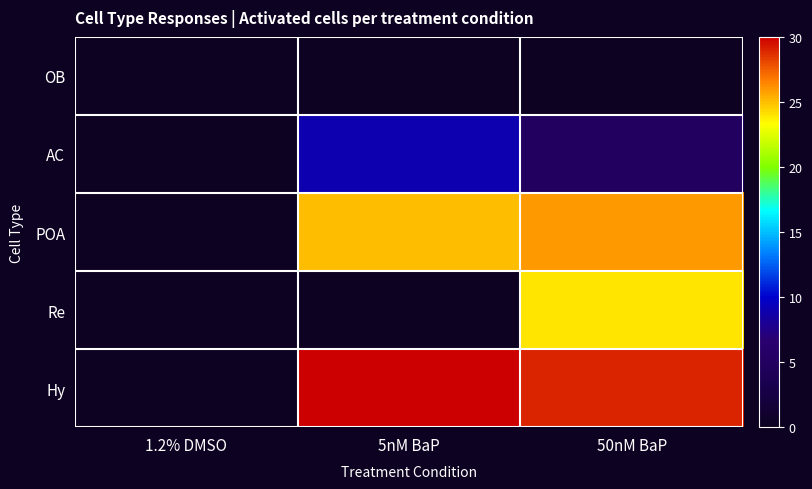

Reading right to left, extract all data points from this chart.

OB: 50nM BaP=0	5nM BaP=0	1.2% DMSO=0
AC: 50nM BaP=5	5nM BaP=9	1.2% DMSO=0
POA: 50nM BaP=26	5nM BaP=25	1.2% DMSO=0
Re: 50nM BaP=24	5nM BaP=0	1.2% DMSO=0
Hy: 50nM BaP=29	5nM BaP=30	1.2% DMSO=0